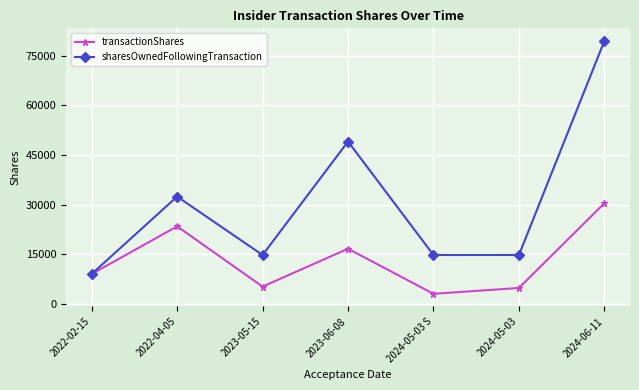

What position from the left is 2024-05-03?

6